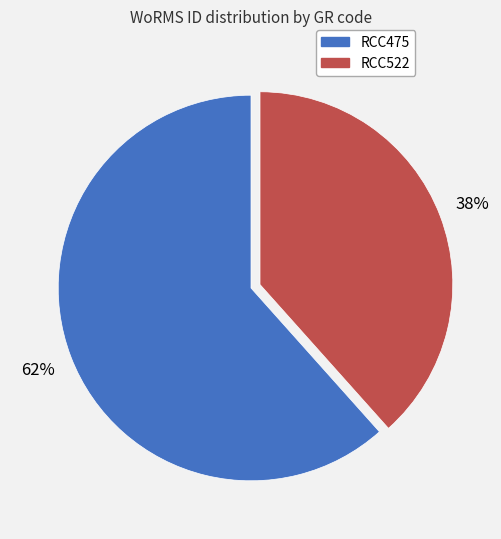

To the nearest percent, what is the average slice percentage?

50%